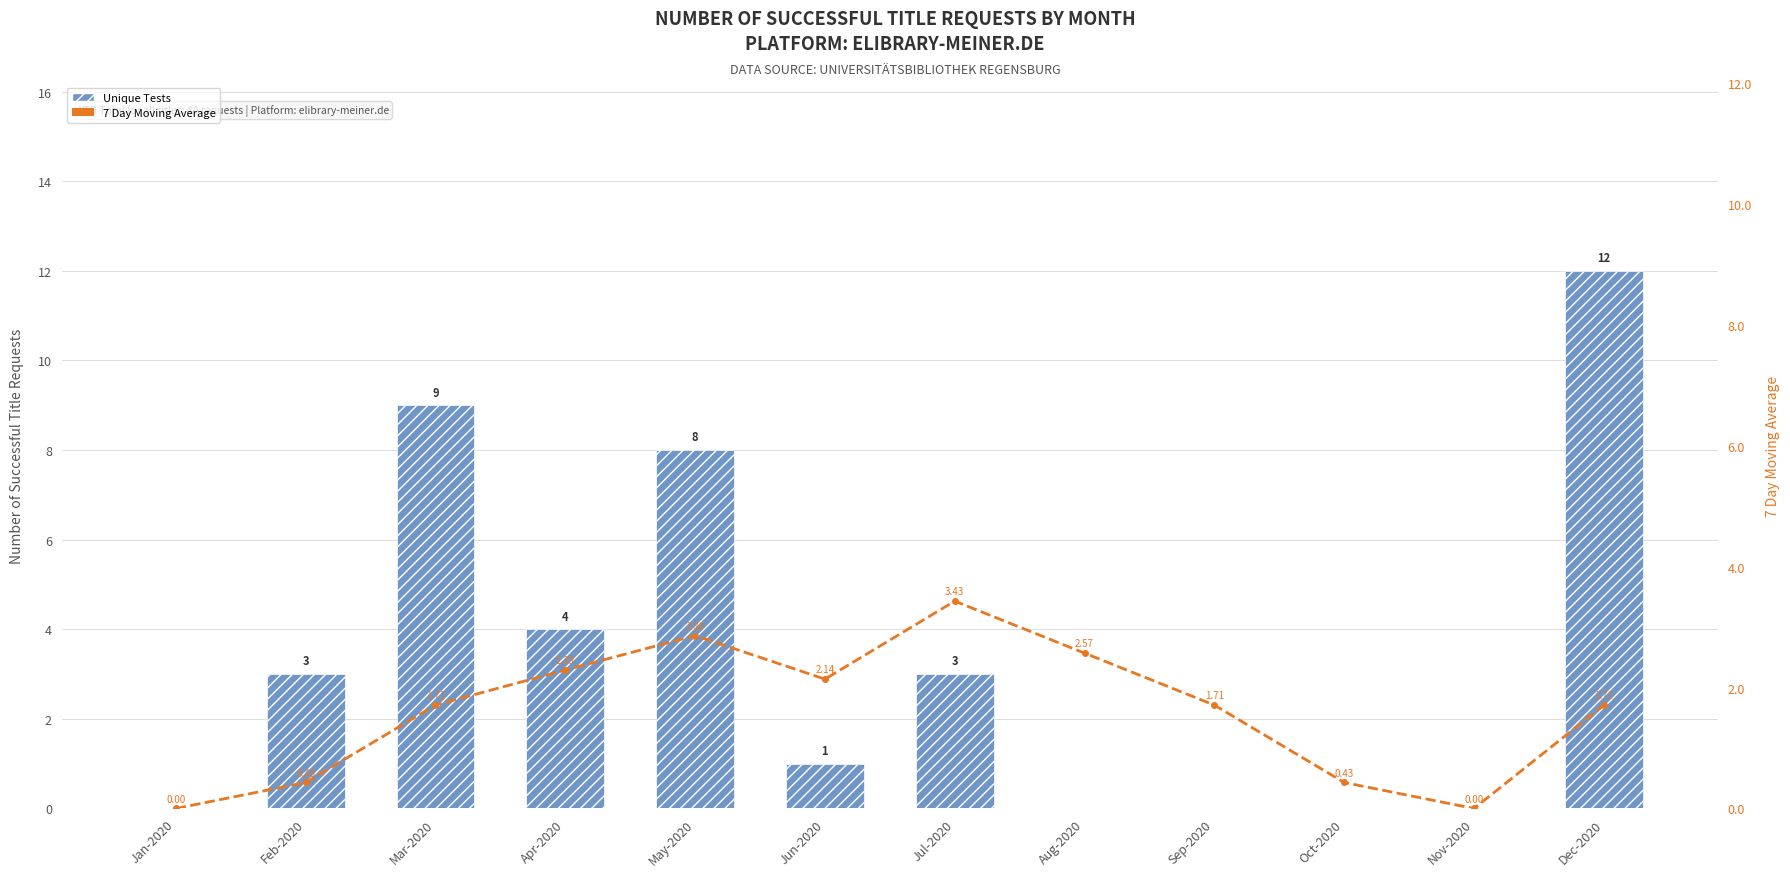

How many values in the Unique Tests series are below 3?

6